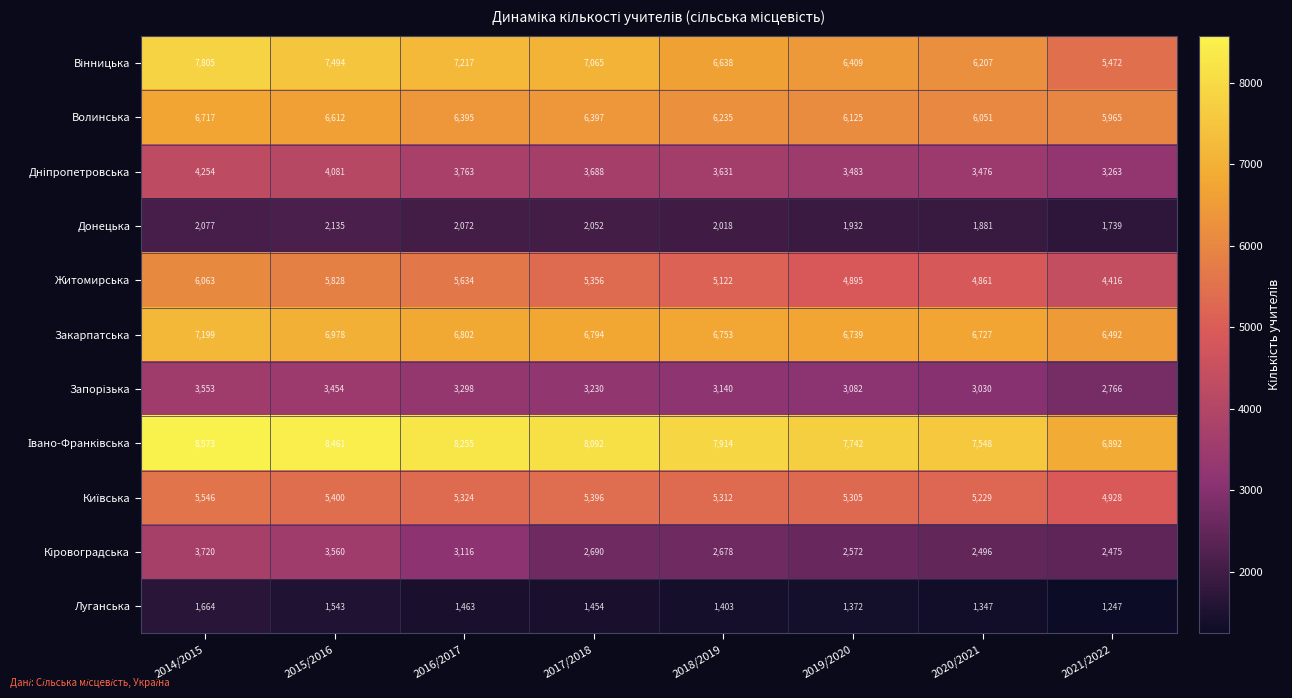

True or false: Луганська has a value of 1814 at 2021/2022.

False